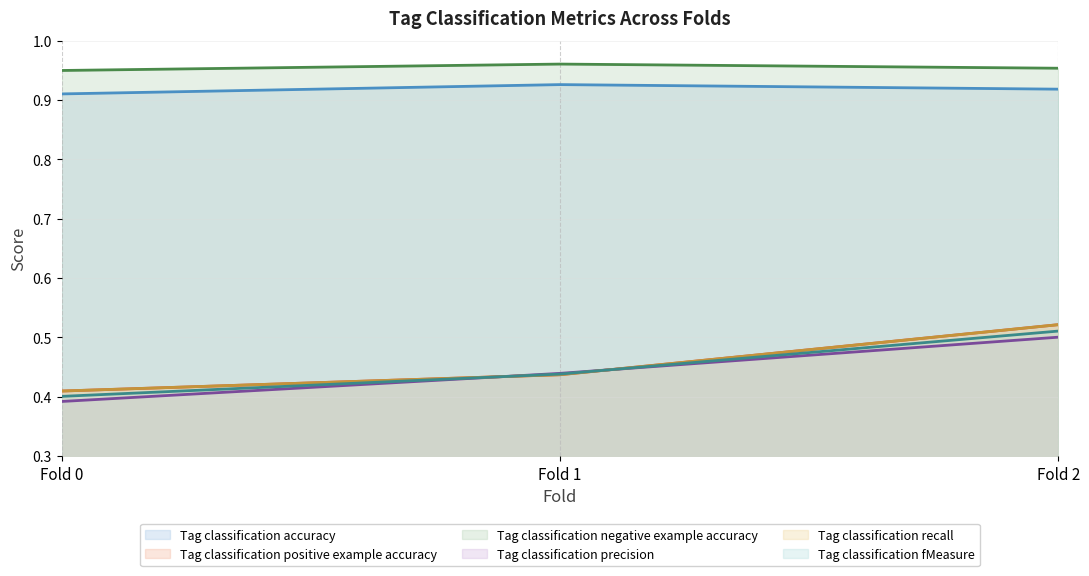

What are all the series names shown in the legend?

Tag classification accuracy, Tag classification positive example accuracy, Tag classification negative example accuracy, Tag classification precision, Tag classification recall, Tag classification fMeasure